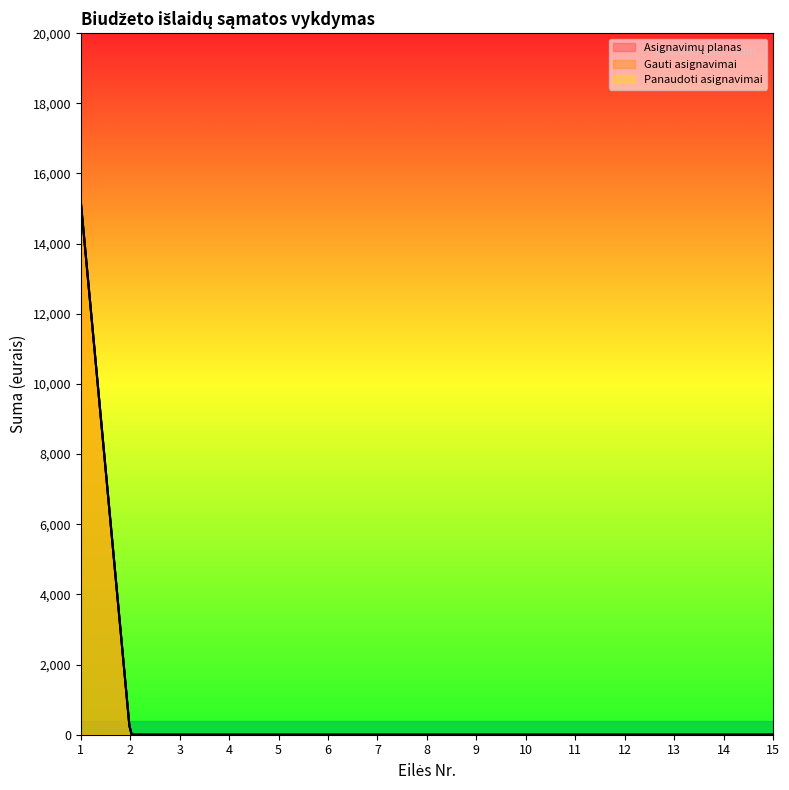

Which series changed the most between 6 and 7?

Asignavimų planas